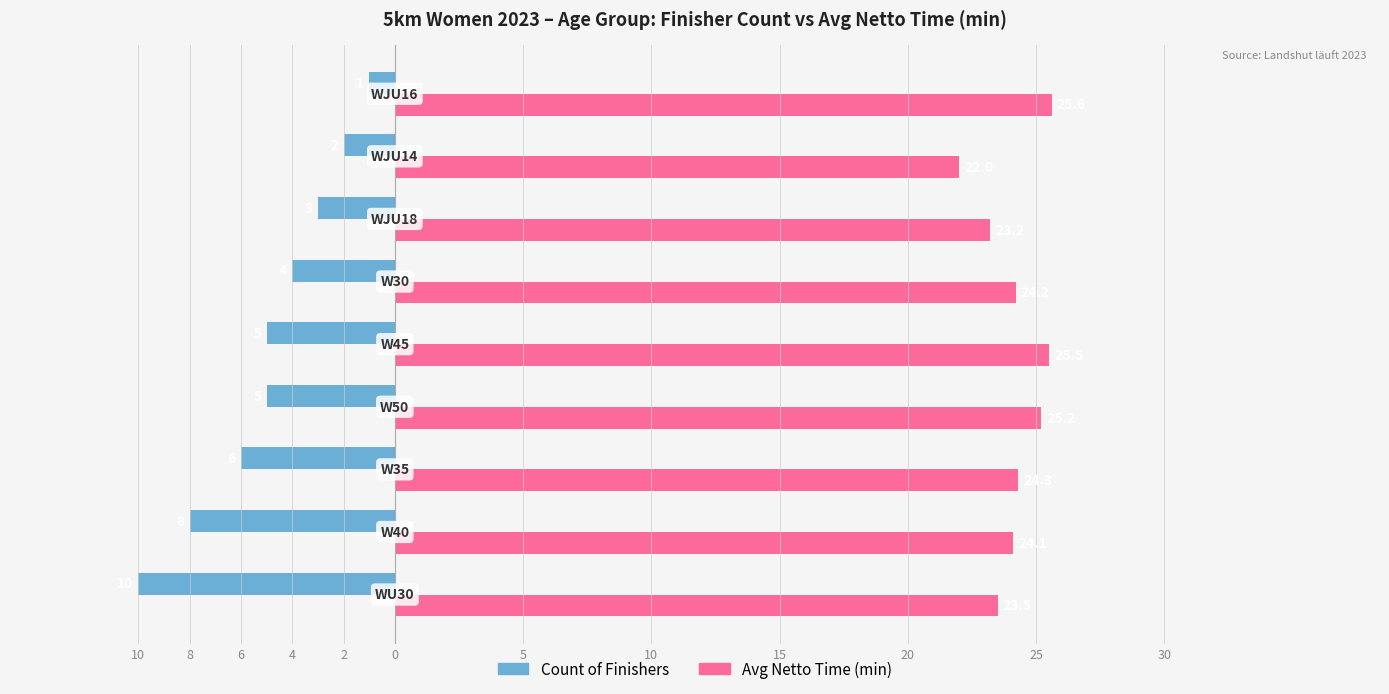

Reading left to right, list all the values displayed in this chart.

Count of Finishers: 10=-10.0	8=-8.0	6=-6.0	4=-5.0	2=-5.0	0=-4.0	5=-3.0	10=-2.0	15=-1.0
Avg Netto Time (min): 10=23.5	8=24.1	6=24.3	4=25.2	2=25.5	0=24.2	5=23.2	10=22.0	15=25.6